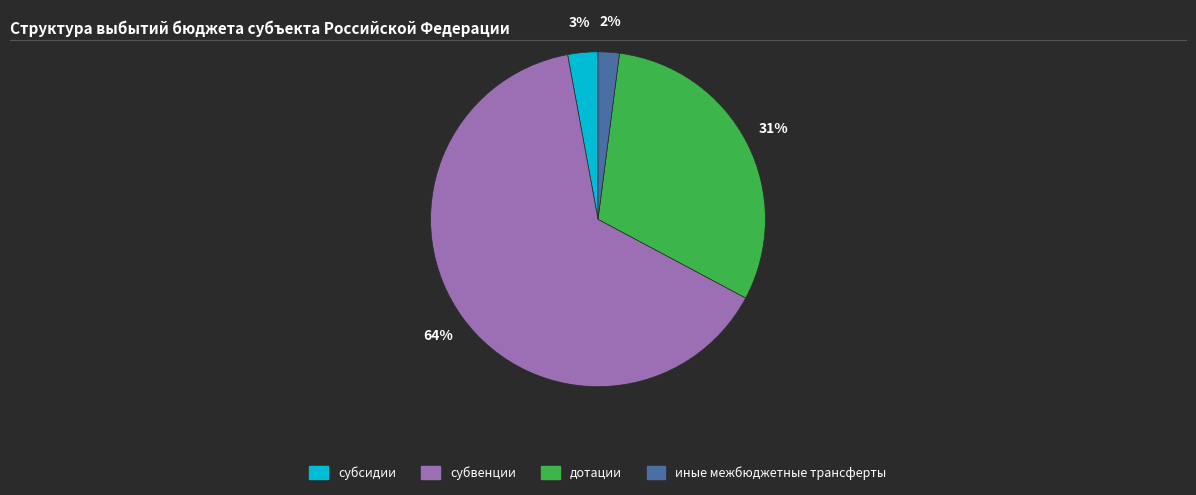

Is there any slice that represents more than half of the pie?

Yes